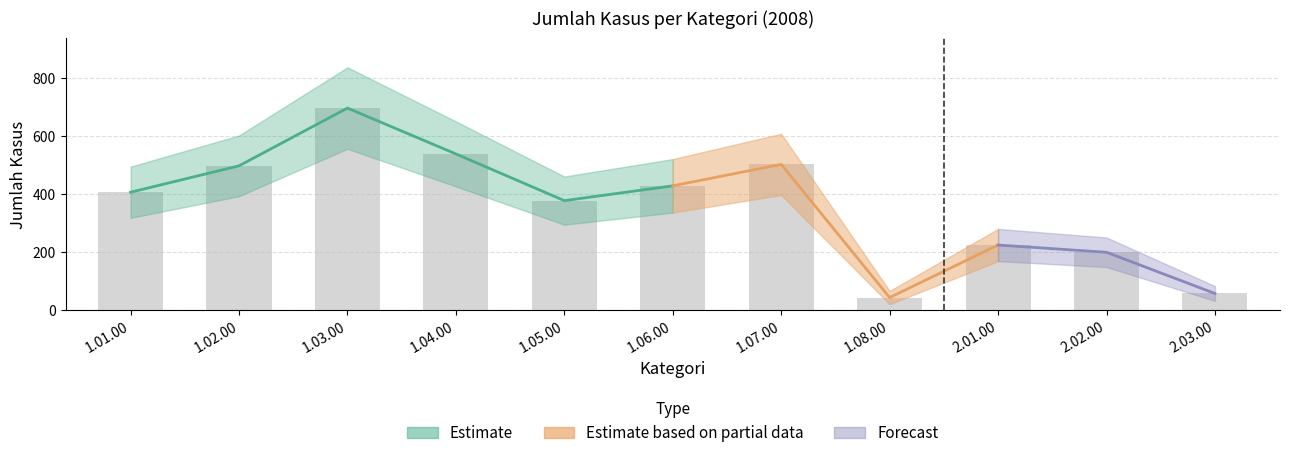

How many bars are there in total?

11